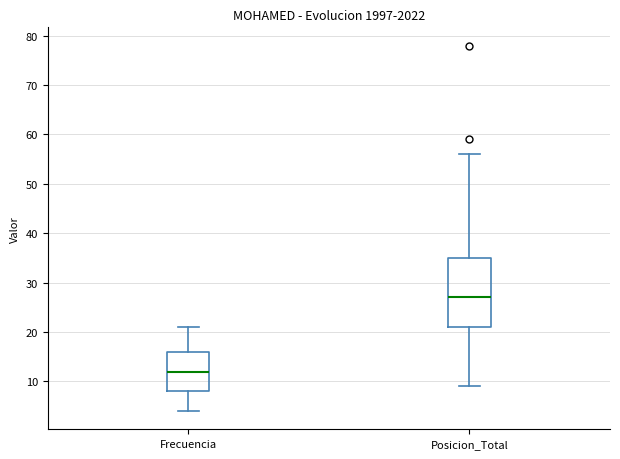

Which box's median line is the lowest?

Frecuencia